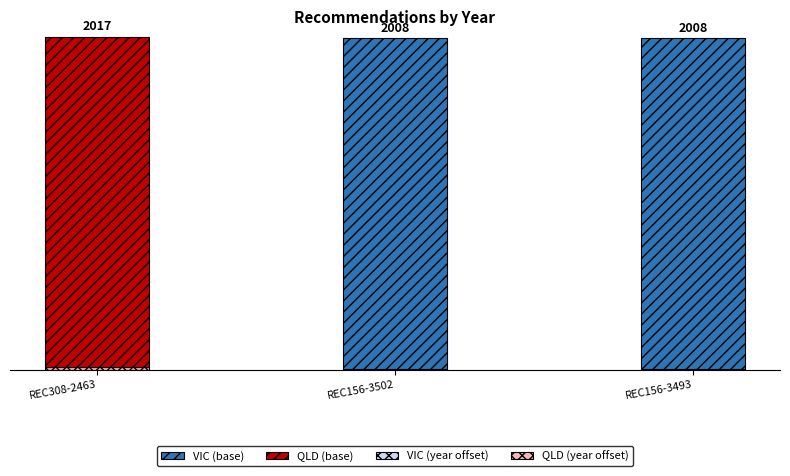

At which category is the sum across all series the highest?

REC308-2463